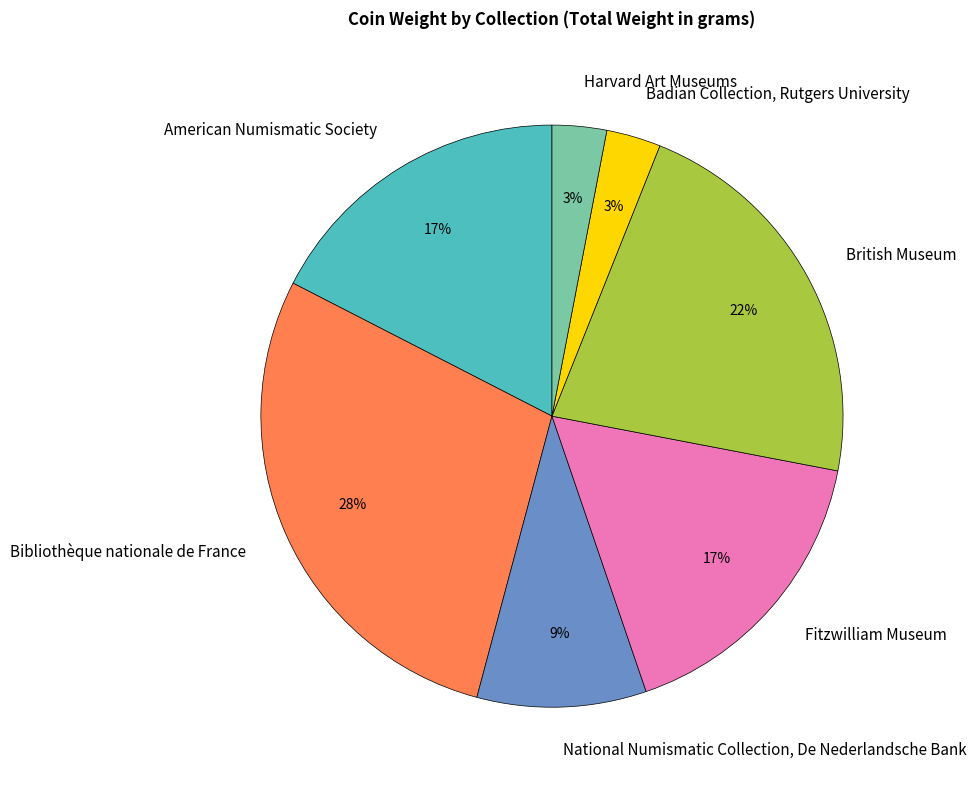

Does American Numismatic Society represent more than half of the total?

No